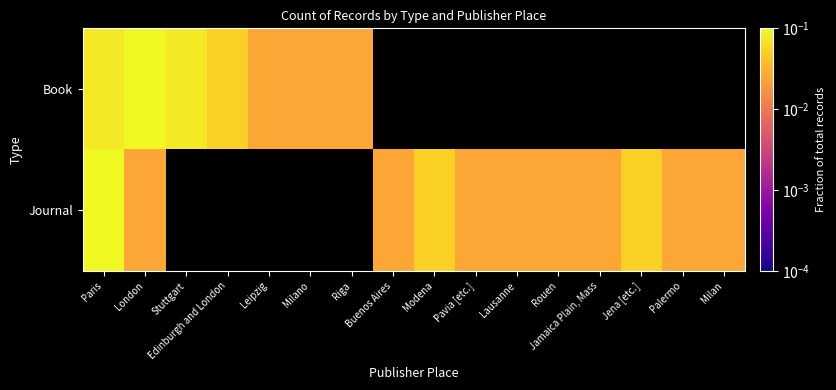

What is the difference between the maximum and minimum values in the Journal series?

0.3